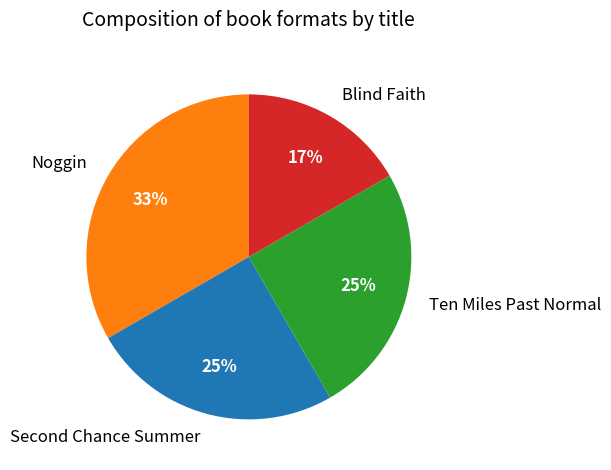

To the nearest percent, what portion does Noggin represent?

33%